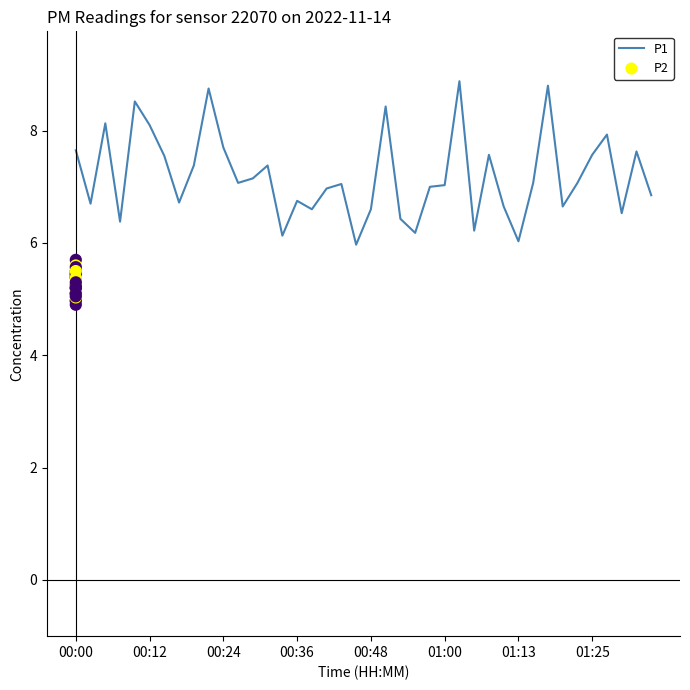

Which series contains the highest Y value?

P1